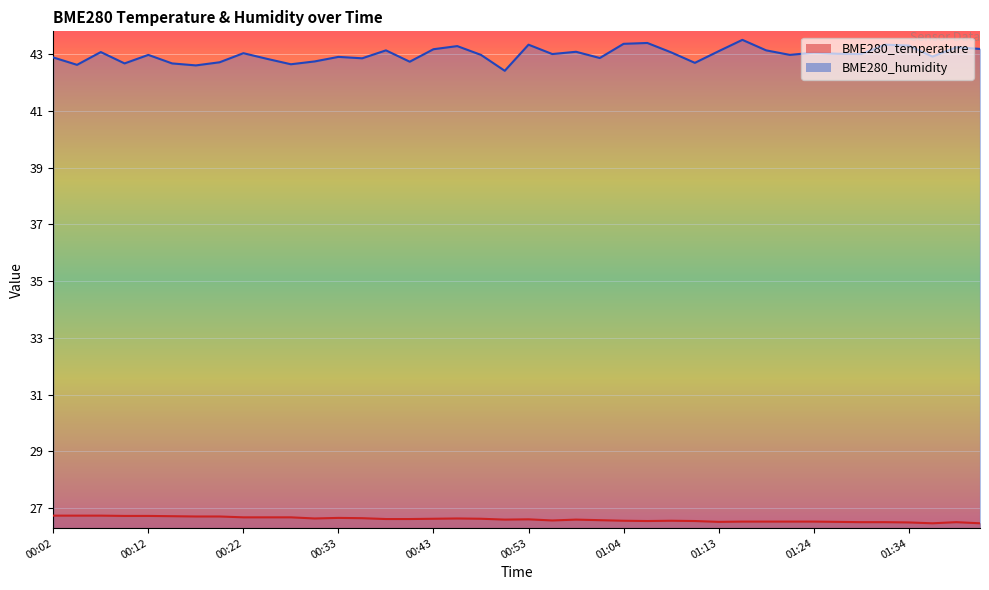

How many interior local peaks does the BME280_humidity series have?

13